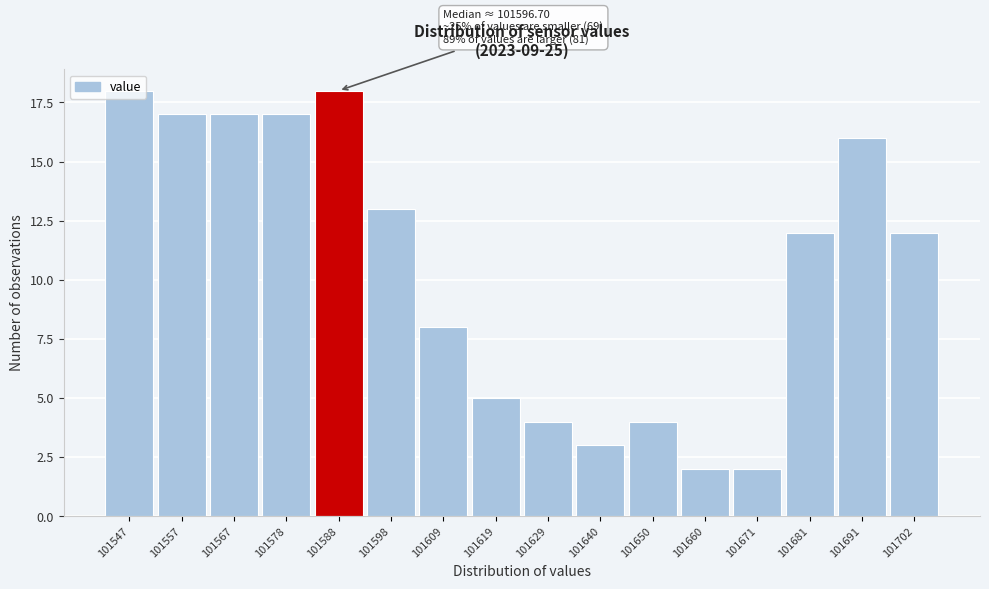

What is the greatest value displayed?

18